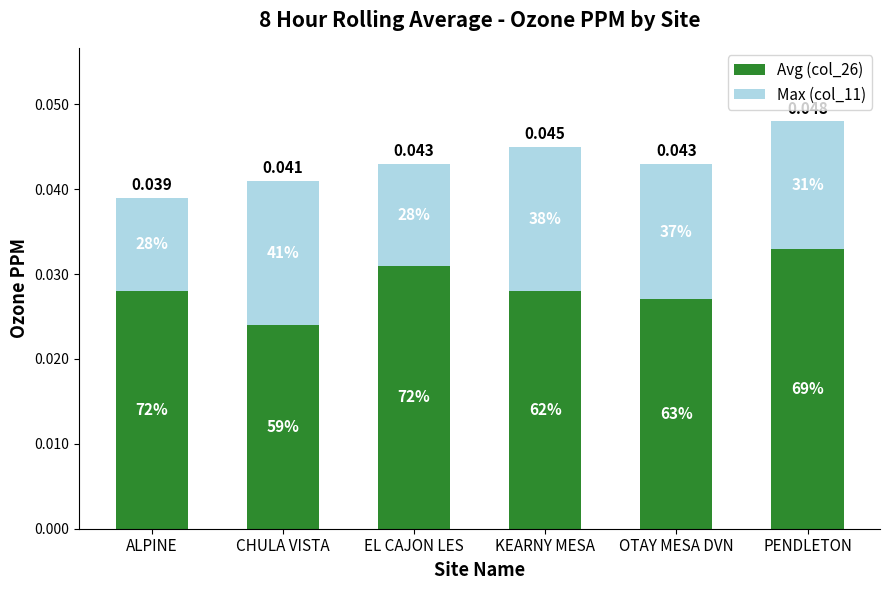

Which category has the lowest value in the Avg (col_26) series?

CHULA VISTA